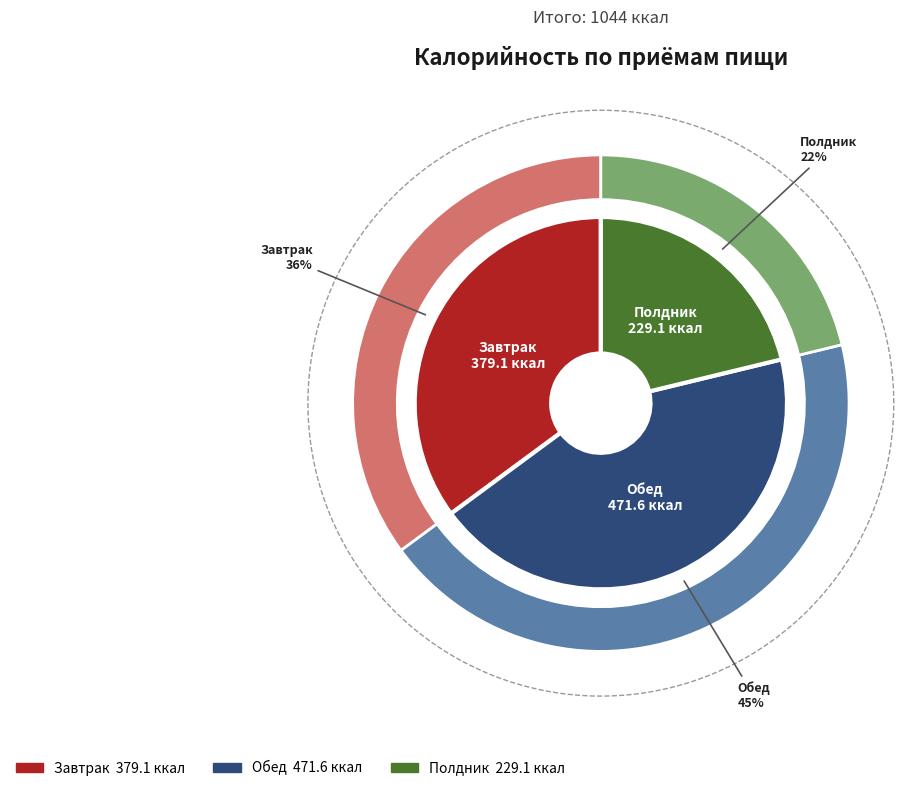

To the nearest percent, what is the difference between the largest and smallest slice percentages?

22%